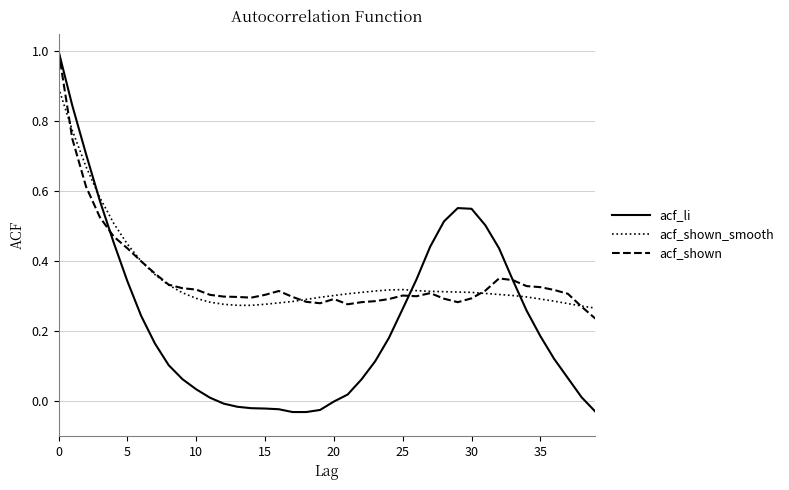

Which series has the largest range (max minus min)?

acf_li